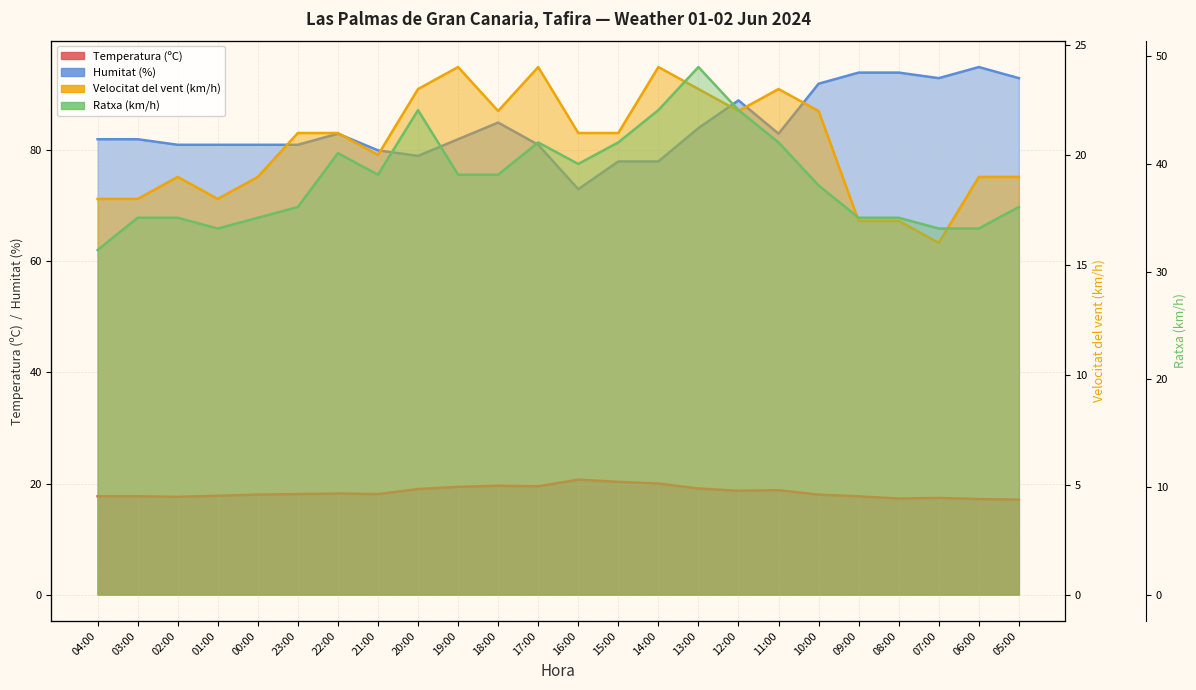

What is the sum of the Temperatura (ºC) values at 18:00 and 06:00?

36.8